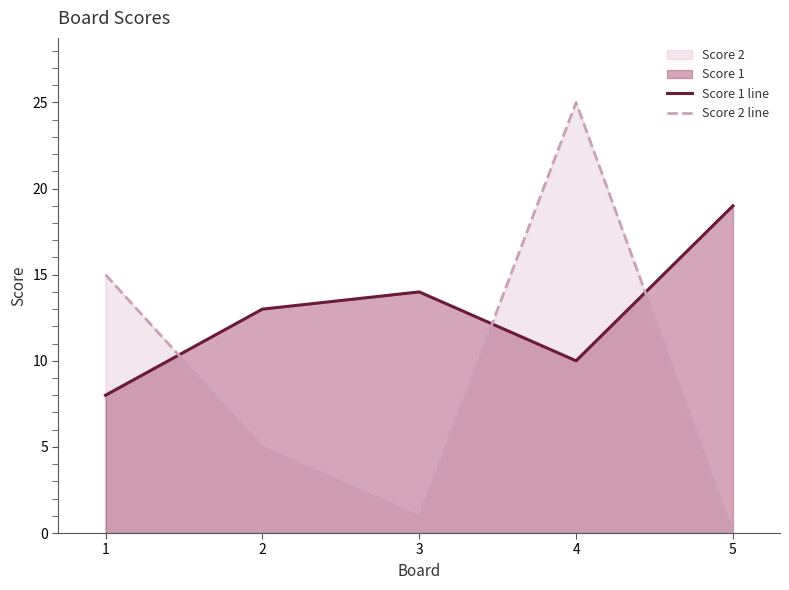

At which category is the sum across all series the highest?

4